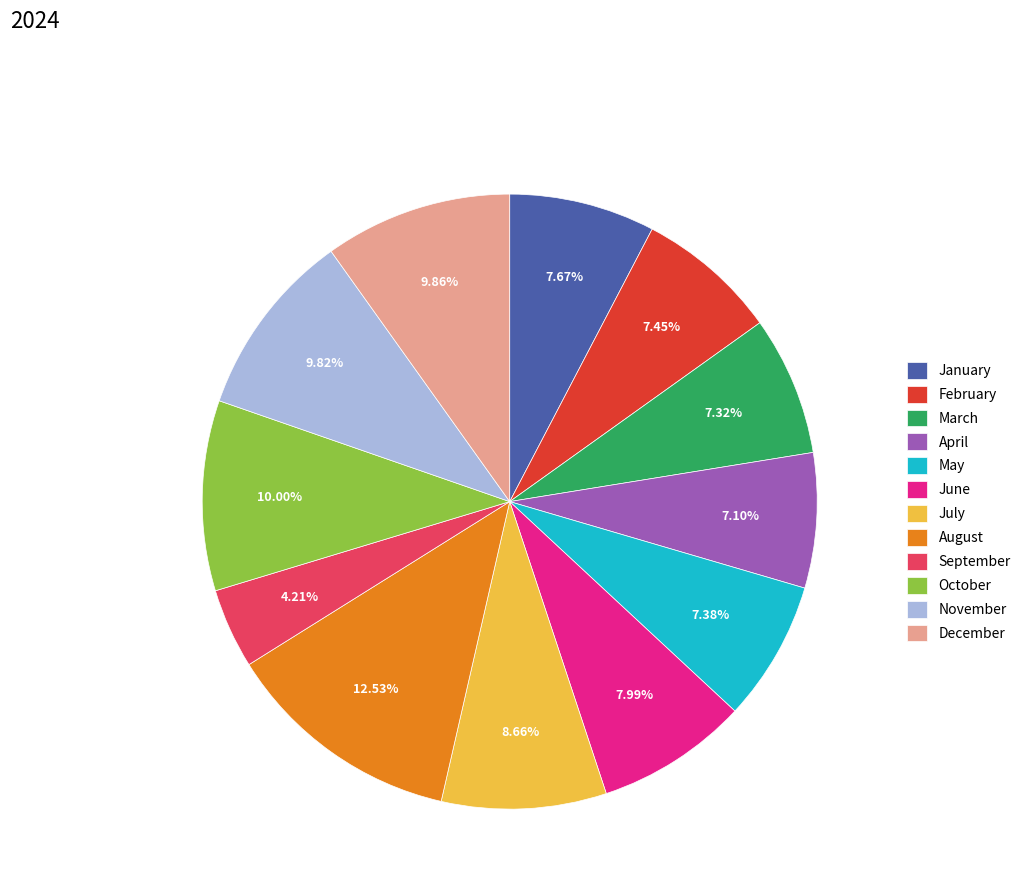

Between February and August, which is larger?

August